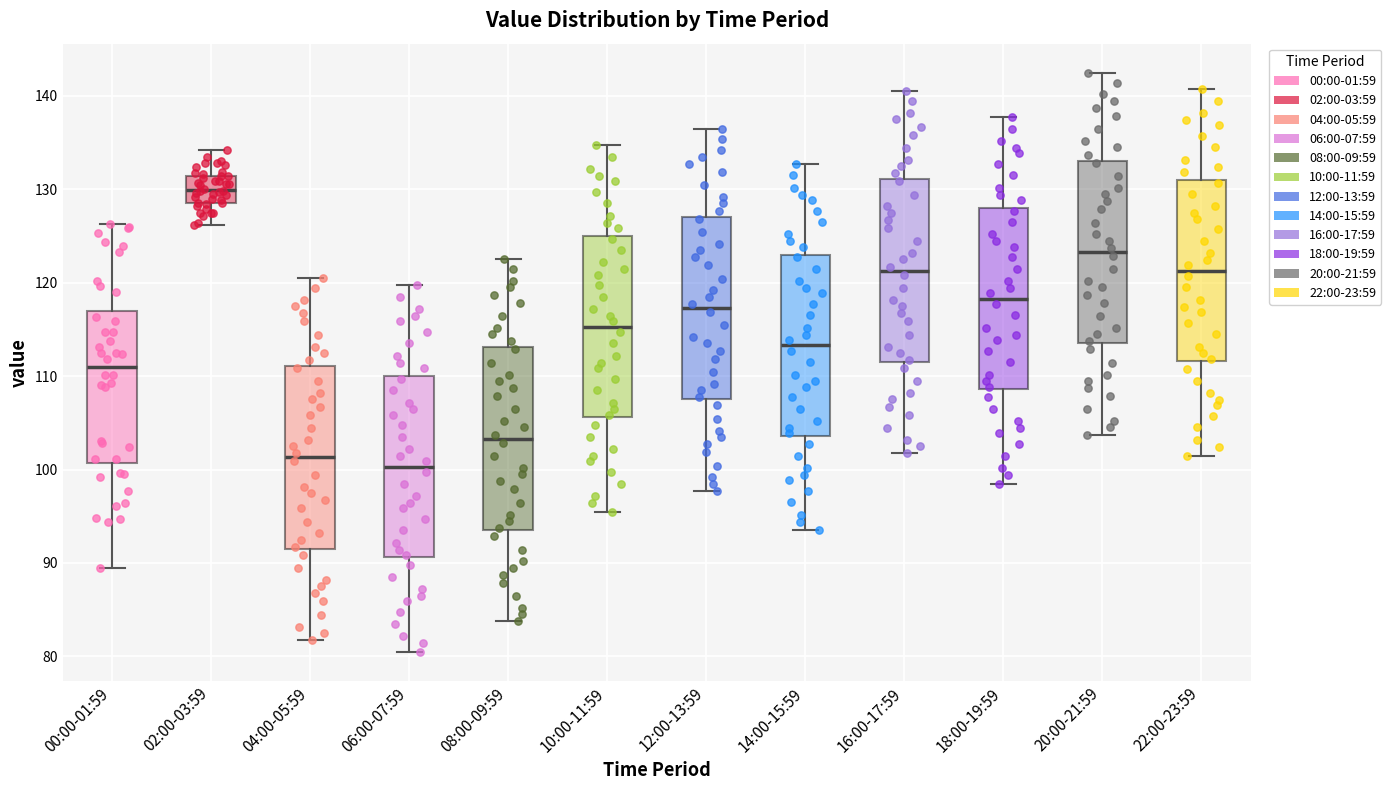

Where does the median line of the box for 16:00-17:59 sit on the y-axis? The values are not printed on the chart, so give them approximately, as read against the axis.

121